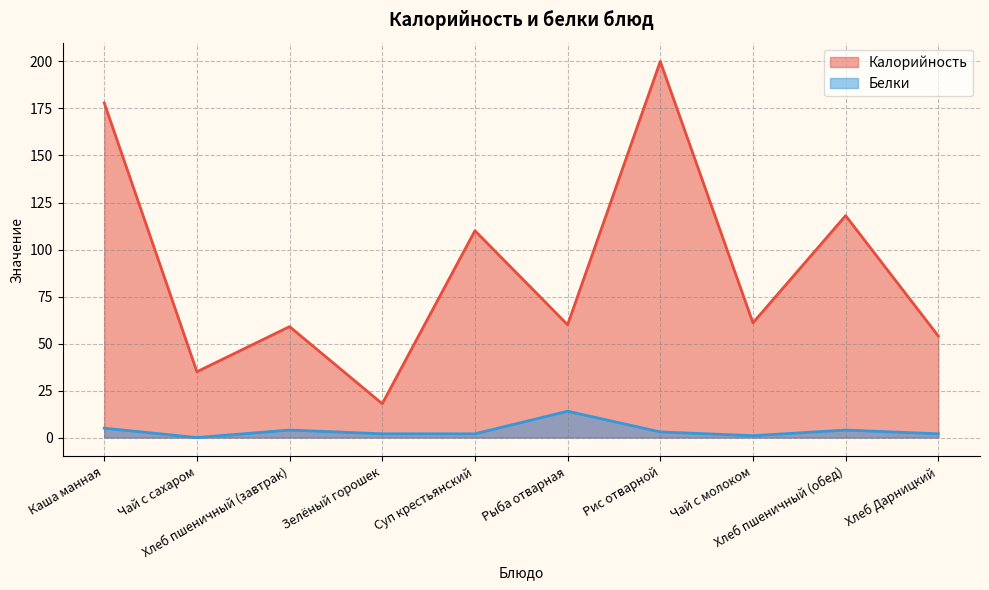

What is the value of the Белки point at the 4th from the left?

2